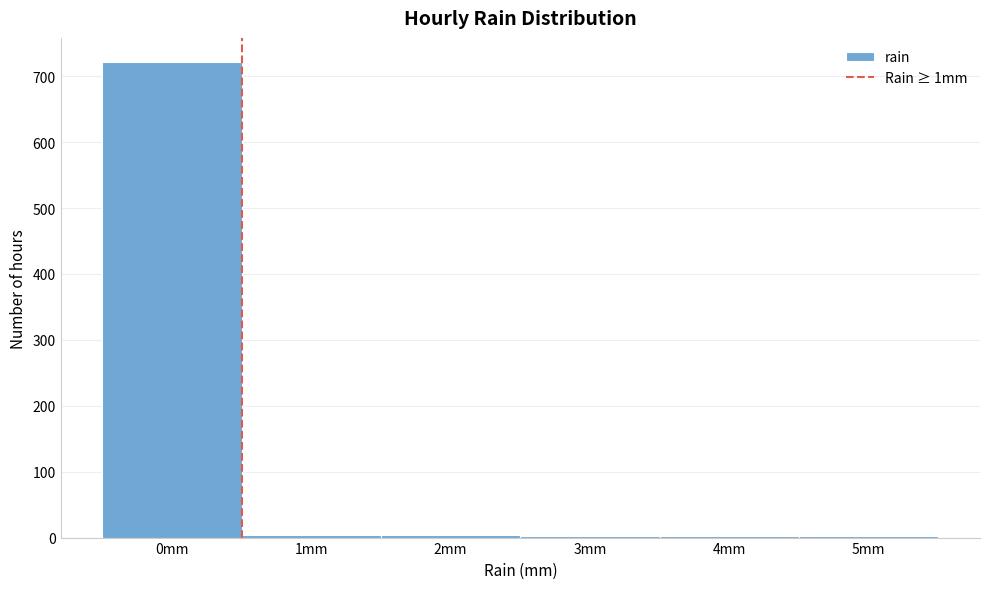

What is the sum of all values?

736